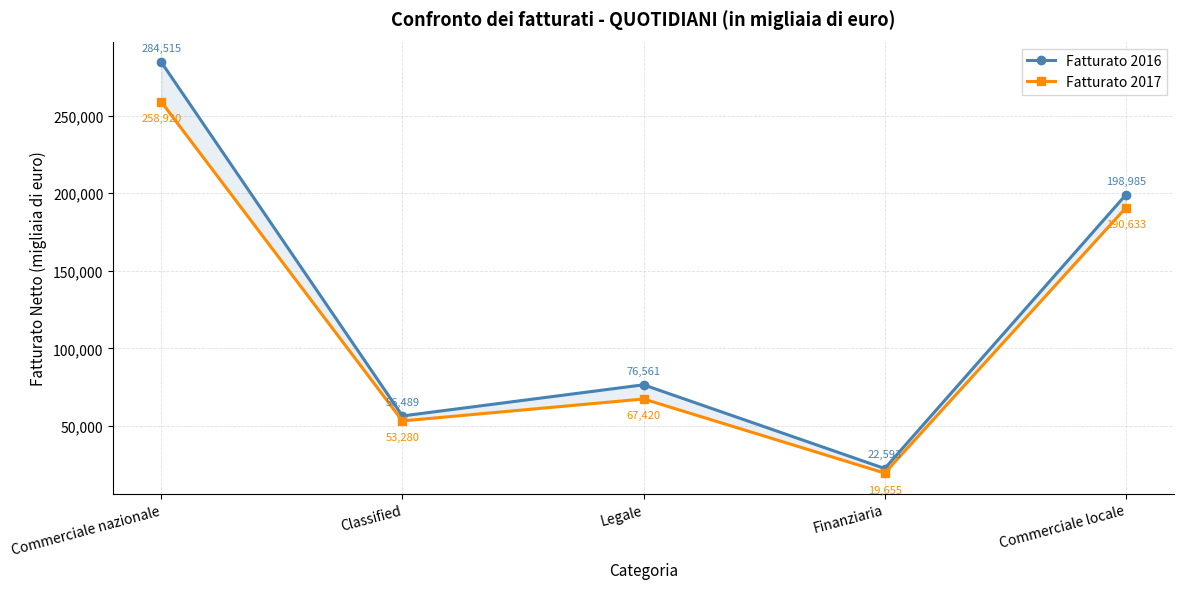

What is the label of the 5th point from the right?

Commerciale nazionale